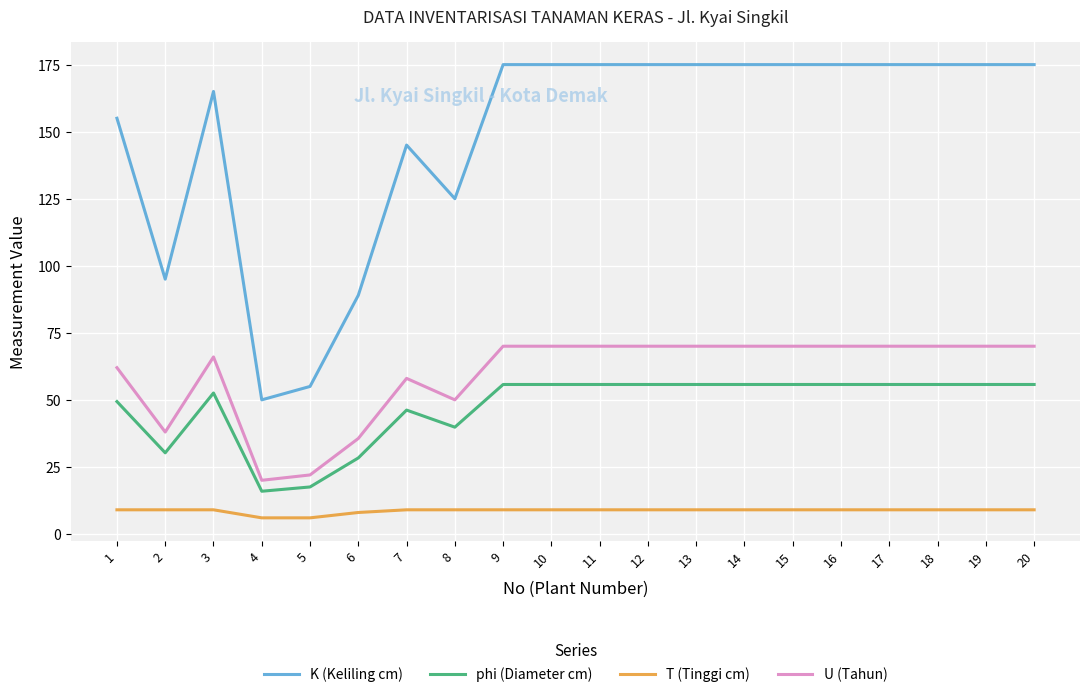

True or false: T (Tinggi cm) and U (Tahun) intersect in this chart.

False